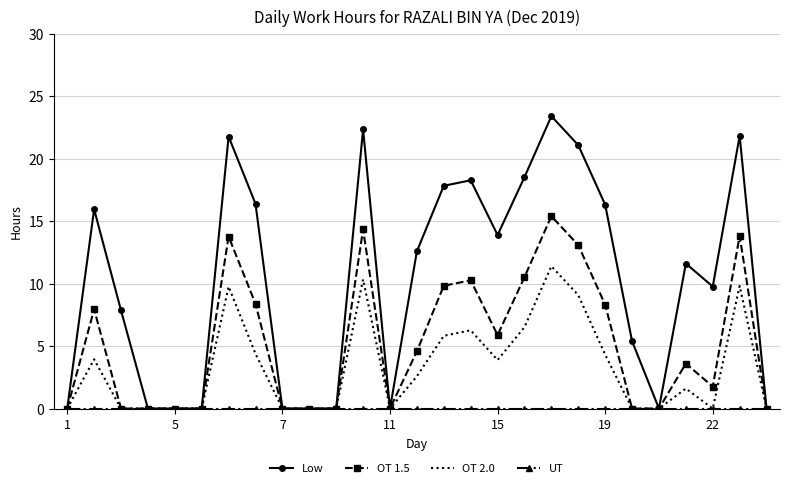

Which series has the largest total across all categories?

Low